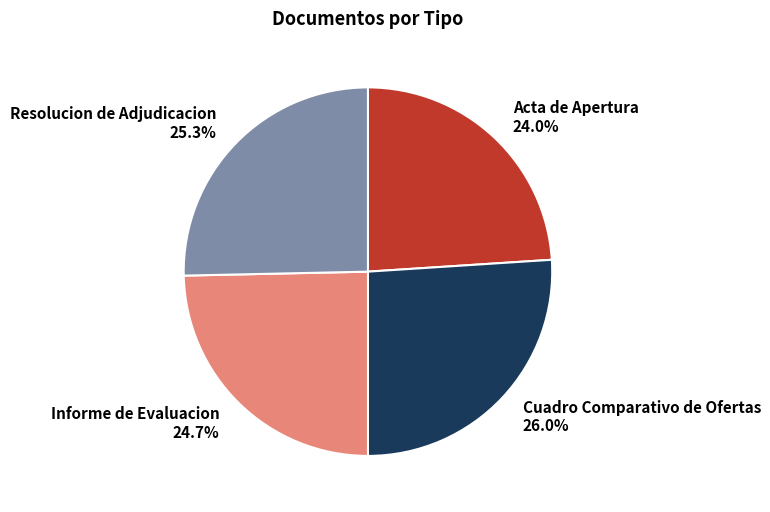

How many slices are in this pie chart?

4